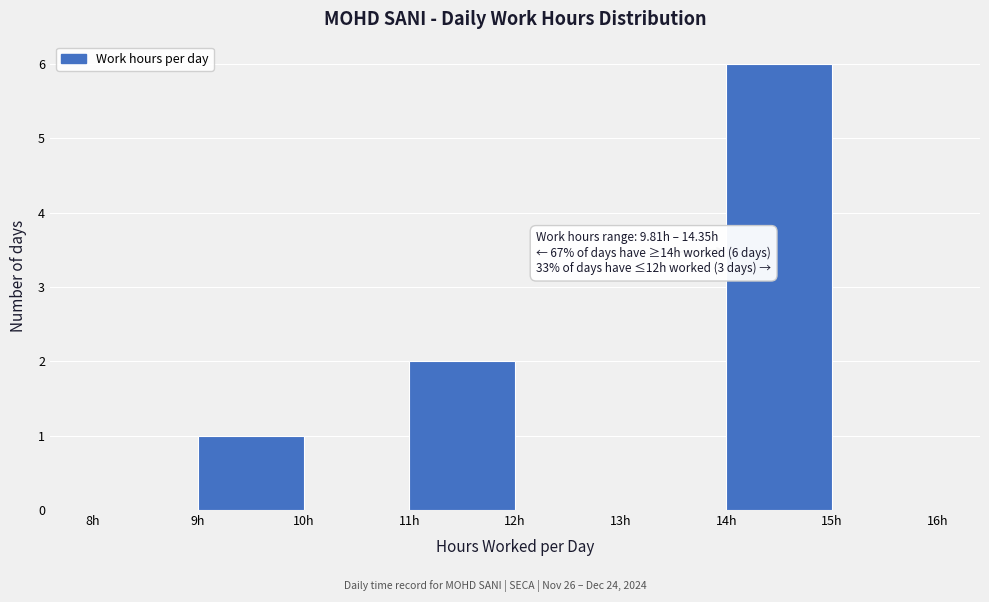

Over which range of the x-axis is the bar tallest?

14 to 15